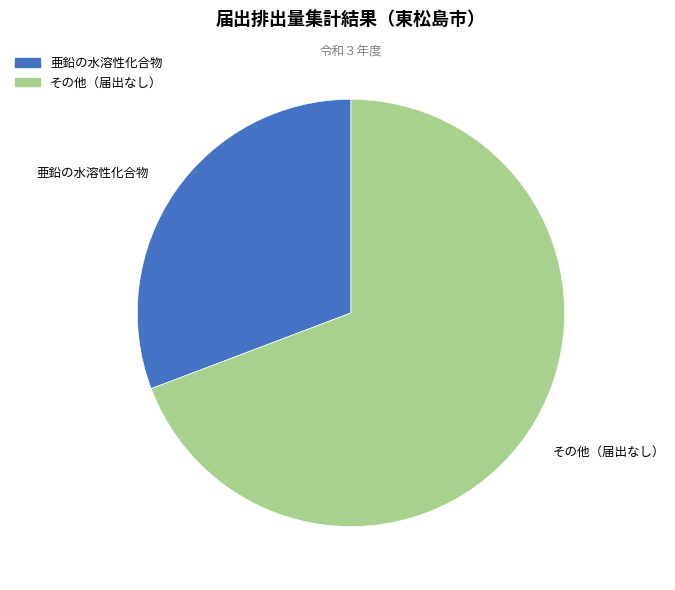

The その他（届出なし） slice represents 77% of the pie. True or false?

False